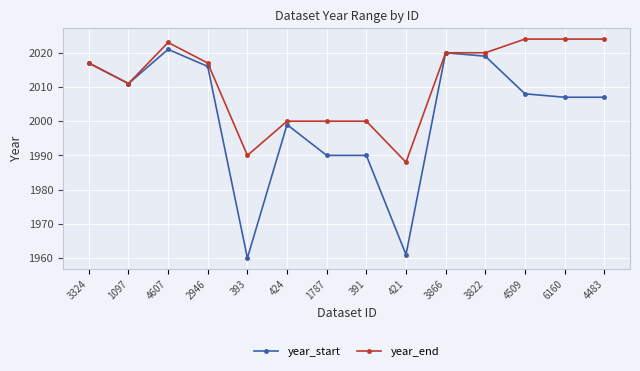

What are all the series names shown in the legend?

year_start, year_end